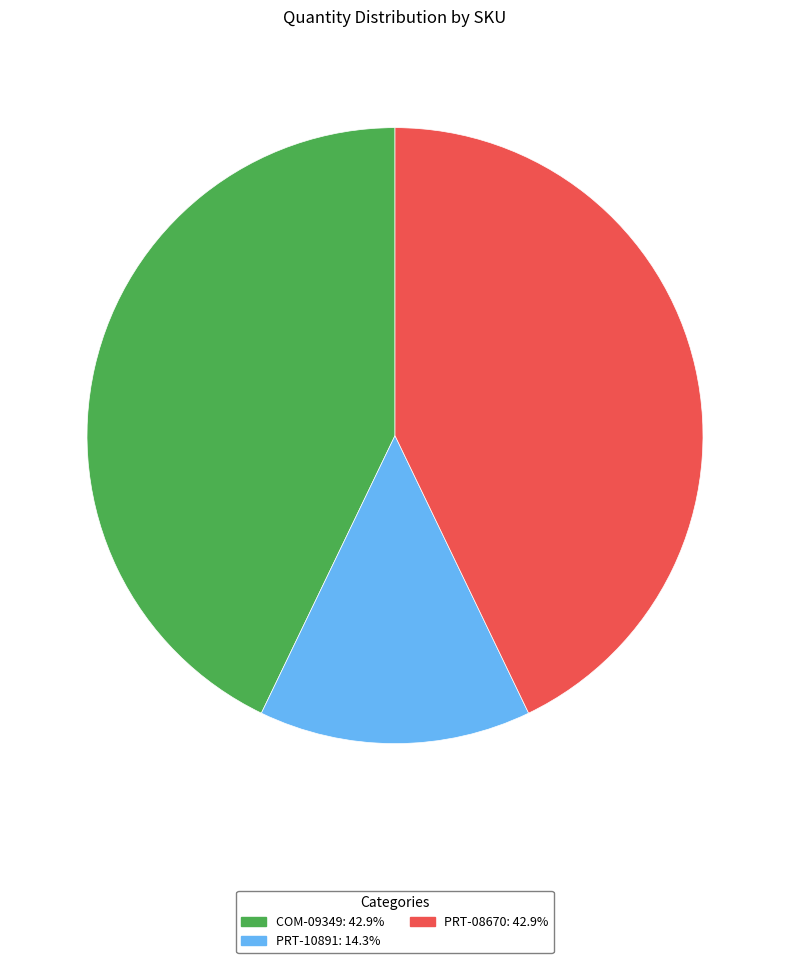

Is the sum of PRT-08670: 42.9% and COM-09349: 42.9% greater than half?

Yes